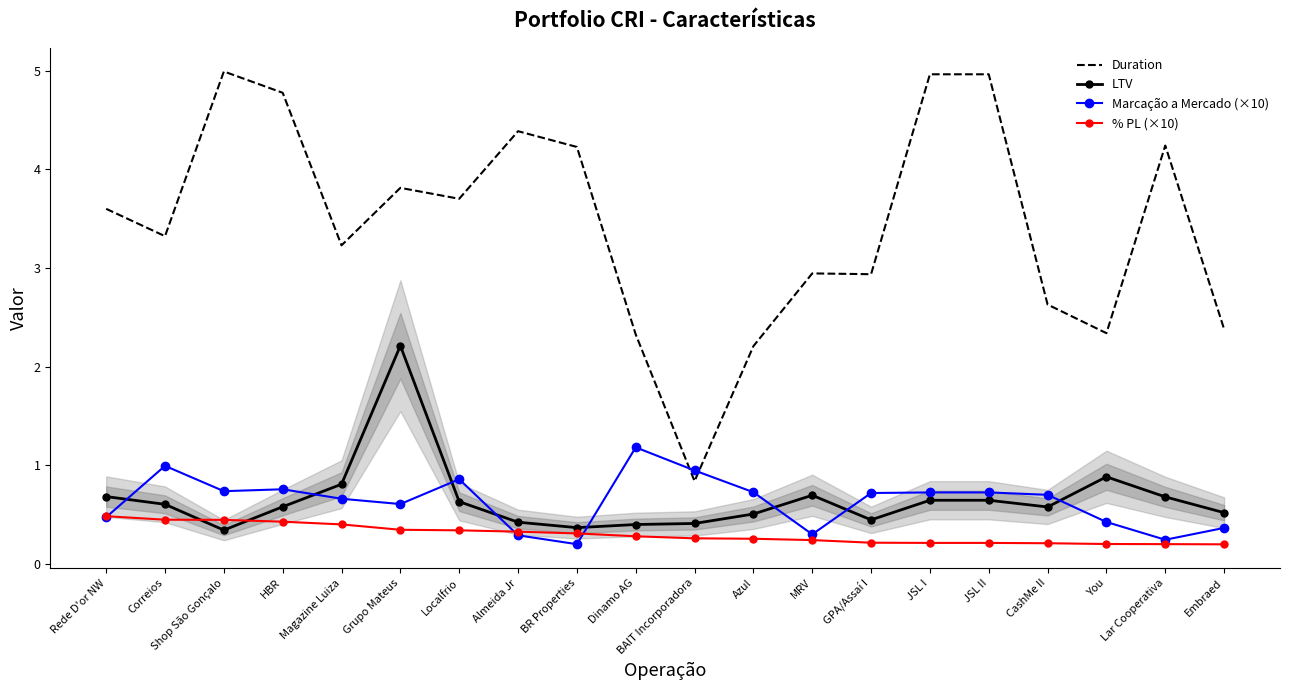

At how many categories does at least one series exceed 1?

19